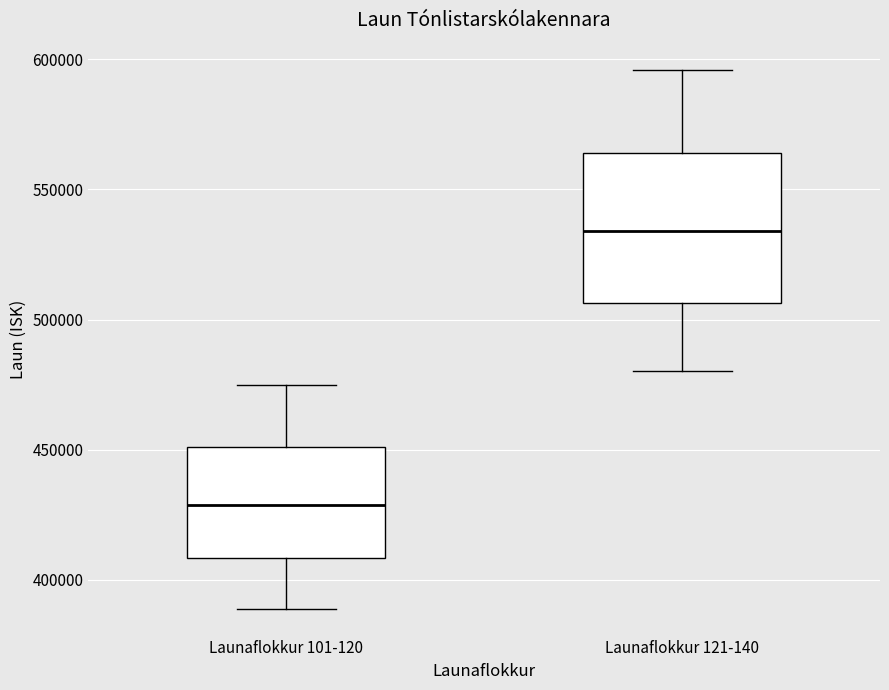

Reading left to right, transcribe this box plot: for each box, give where its median line is, the range the box spans, and where its two whiskers end, as read against the y-axis. The values are not printed on the chart, so give them approximately, as read against the axis.

Launaflokkur 101-120: median 430000, box 410000 to 450000, whiskers 390000 to 475000
Launaflokkur 121-140: median 535000, box 505000 to 565000, whiskers 480000 to 595000